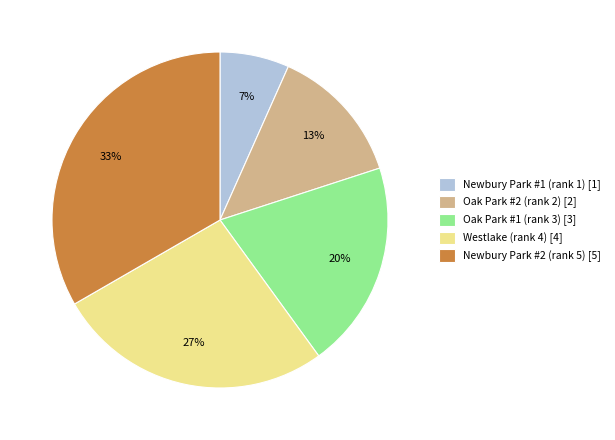

What percentage is the Newbury Park #1 (rank 1) slice, to the nearest percent?

7%